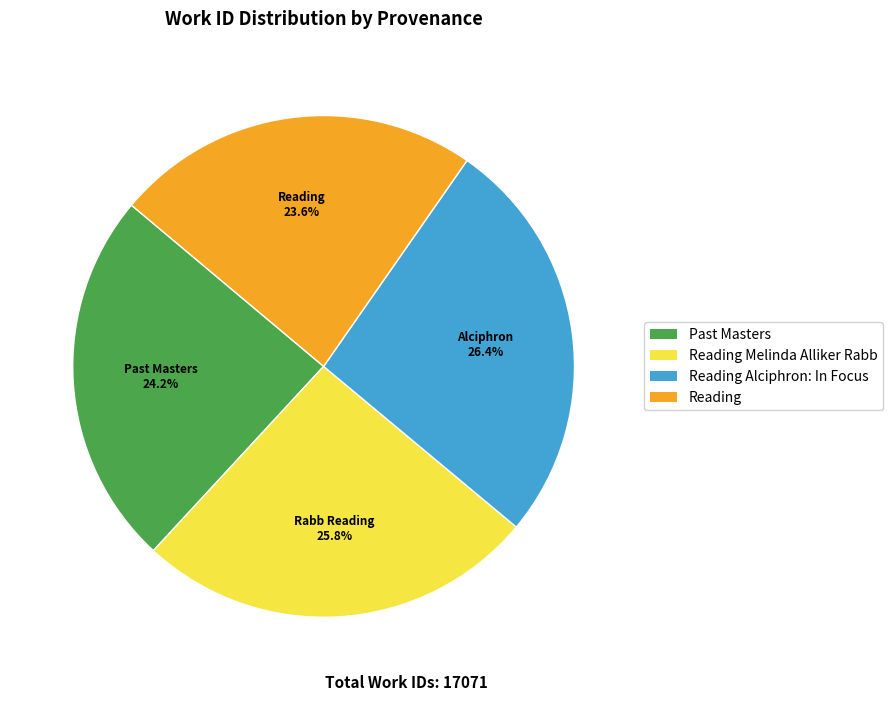

Is there any slice that represents more than half of the pie?

No